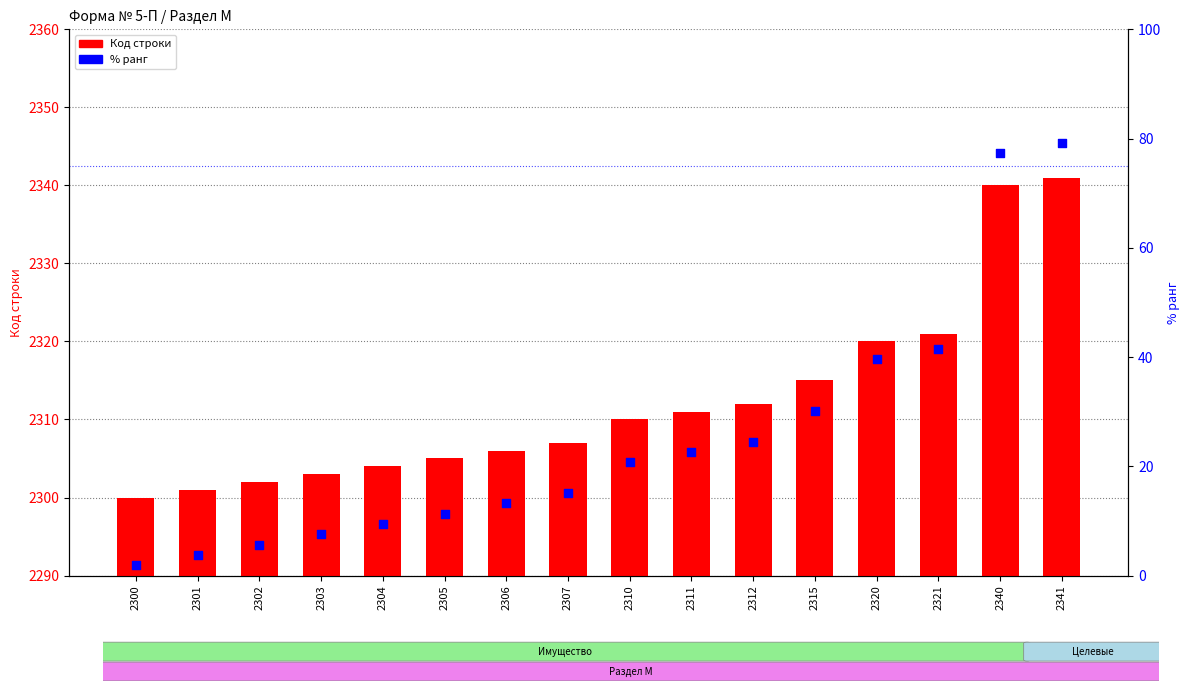

Is the value of % ранг at 2307 greater than the value of Код строки at 2341?

No